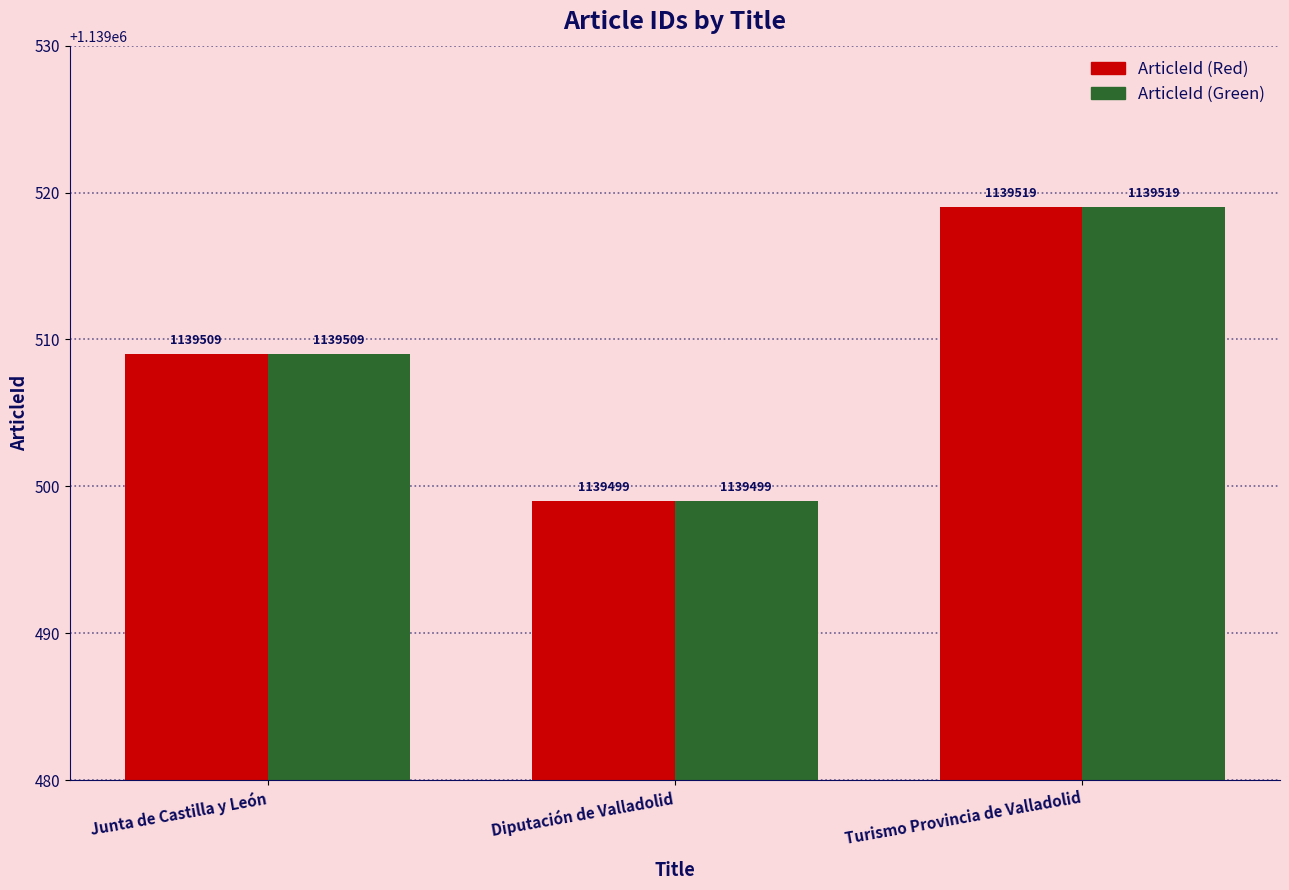

Count the ArticleId (Green) values in the range 1139499 to 1139519.

3